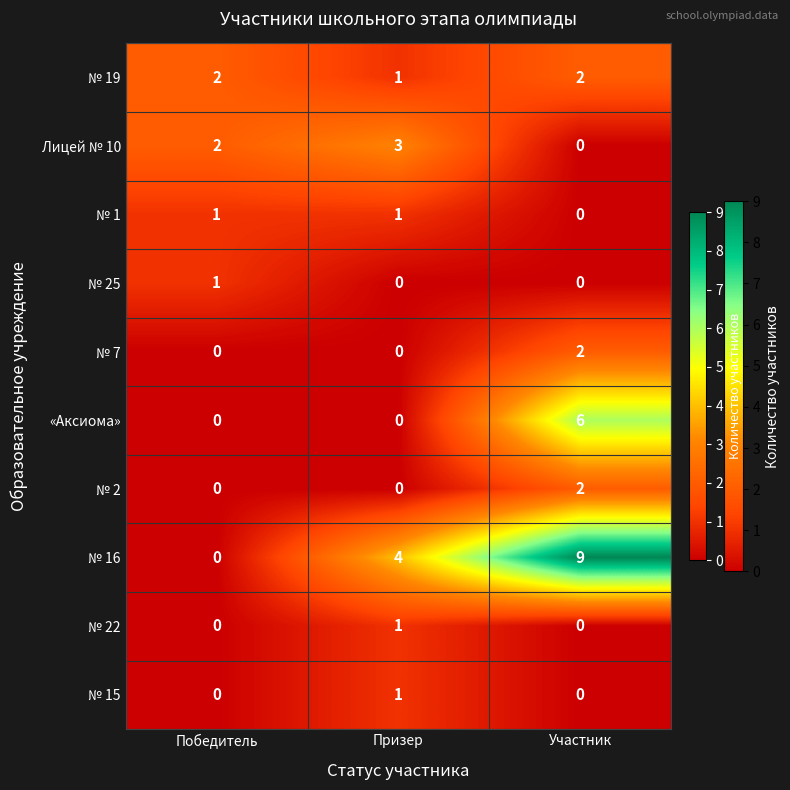

Rank the categories by Лицей № 10 value from lowest to highest.

Участник, Победитель, Призер